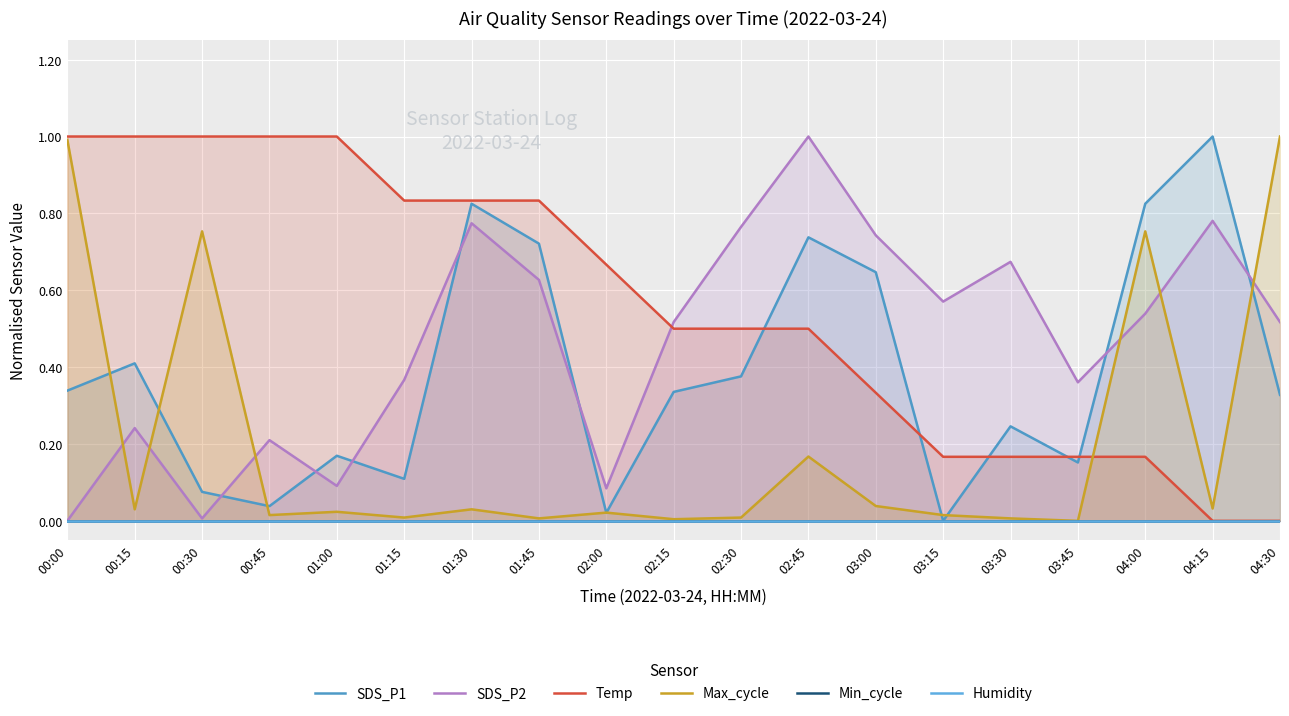

How many positive values does the SDS_P1 series have?

18